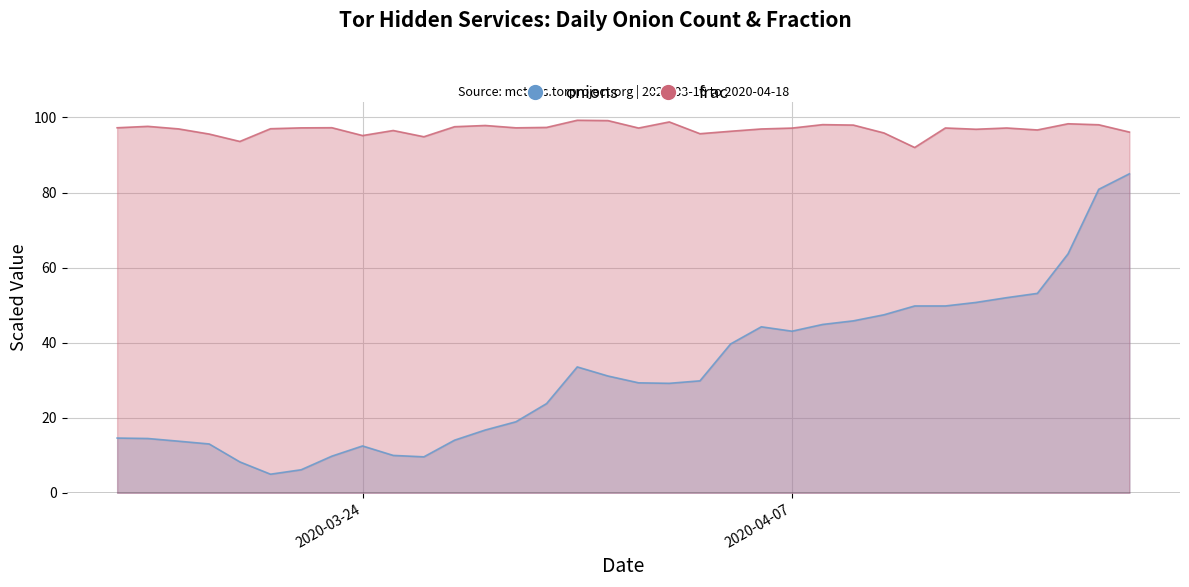

Rank the series at 2020-04-15 from lowest to highest value.

onions, frac